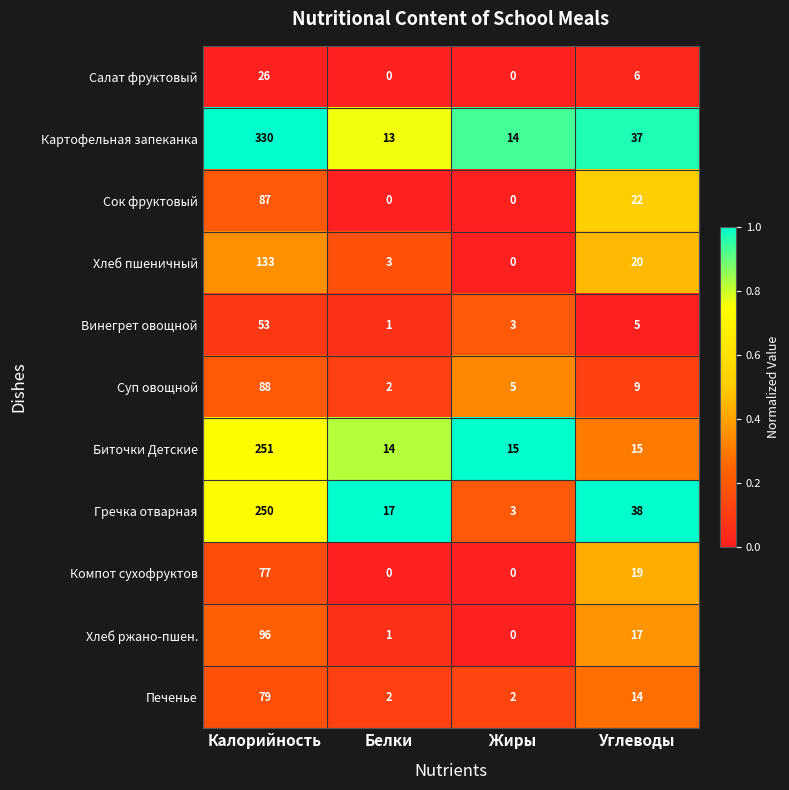

What is the average value of the Сок фруктовый series?

27